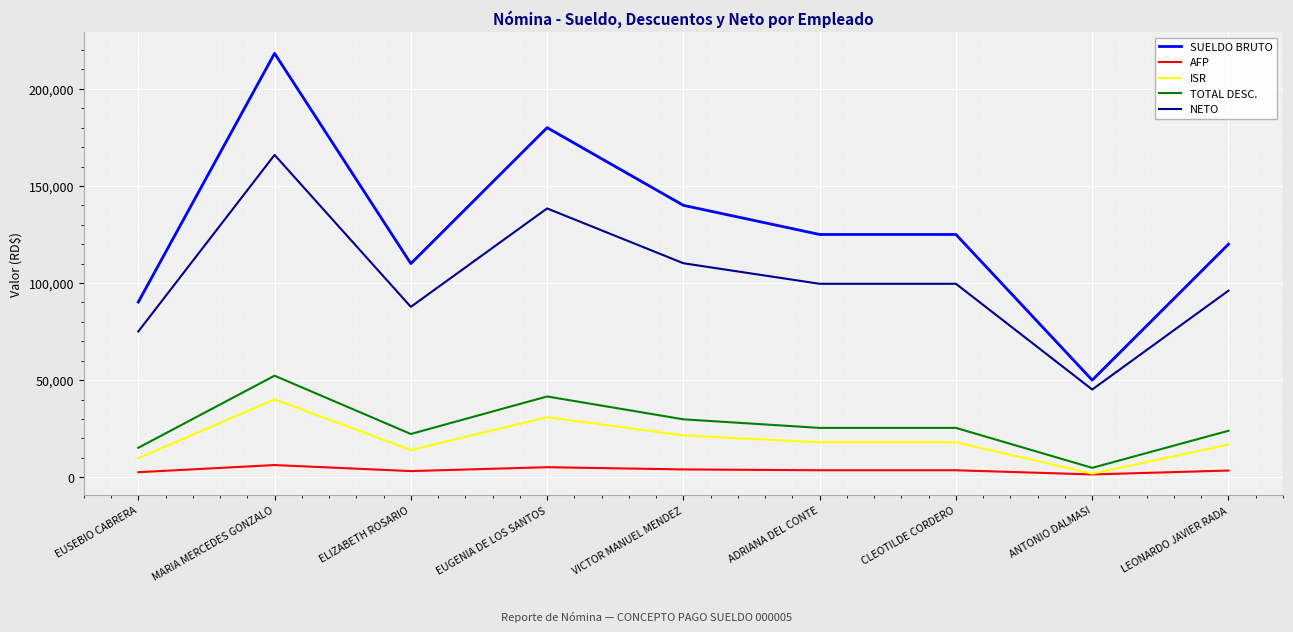

What is the sum of all SUELDO BRUTO values?

1158450.0